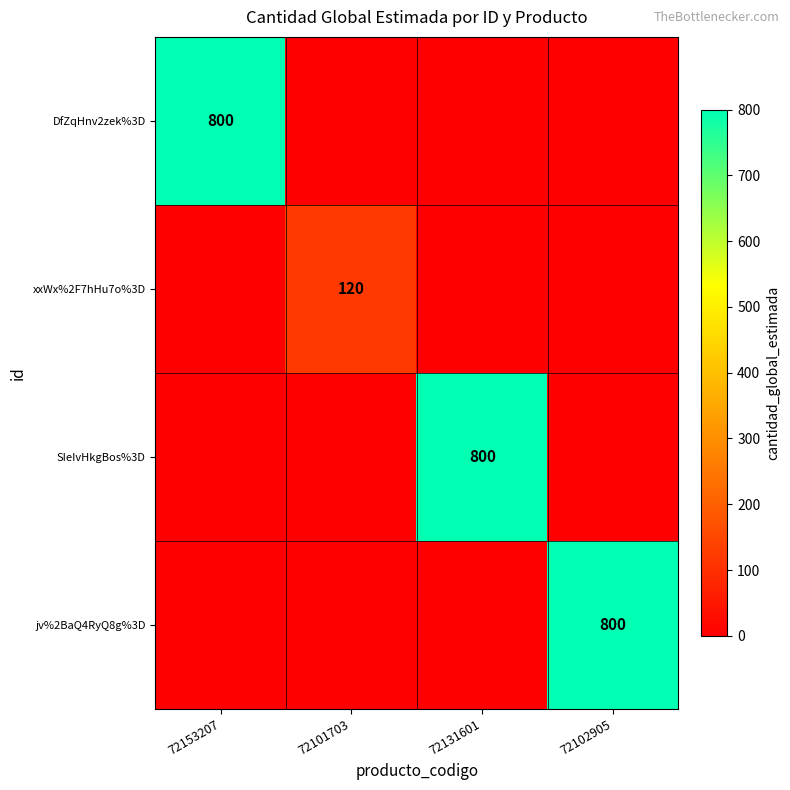

The xxWx%2F7hHu7o%3D series shows 166 at 72101703. True or false?

False